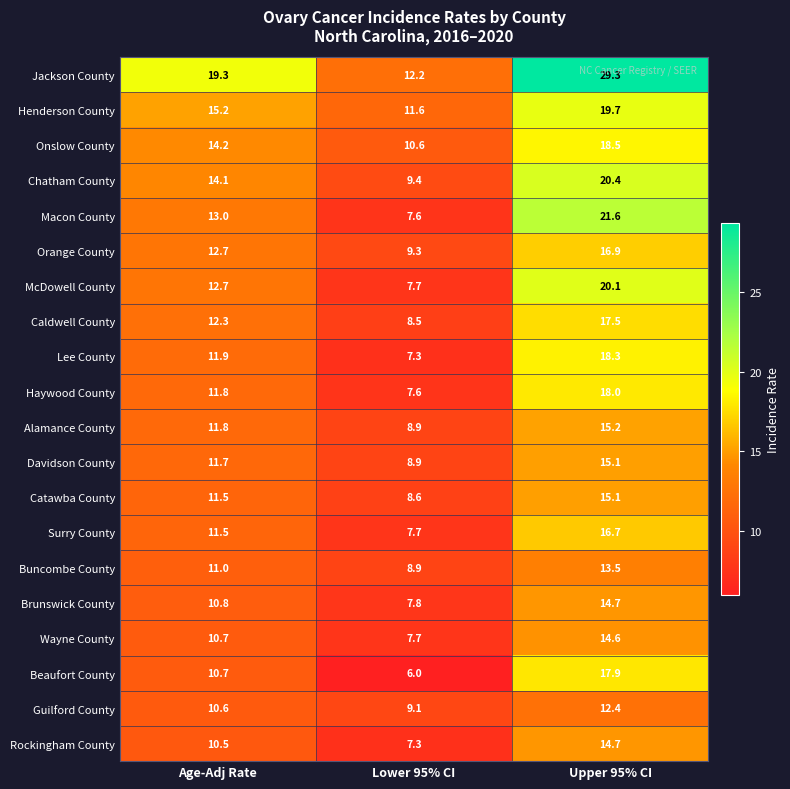

True or false: Wayne County has a value of 7.7 at Lower 95% CI.

True